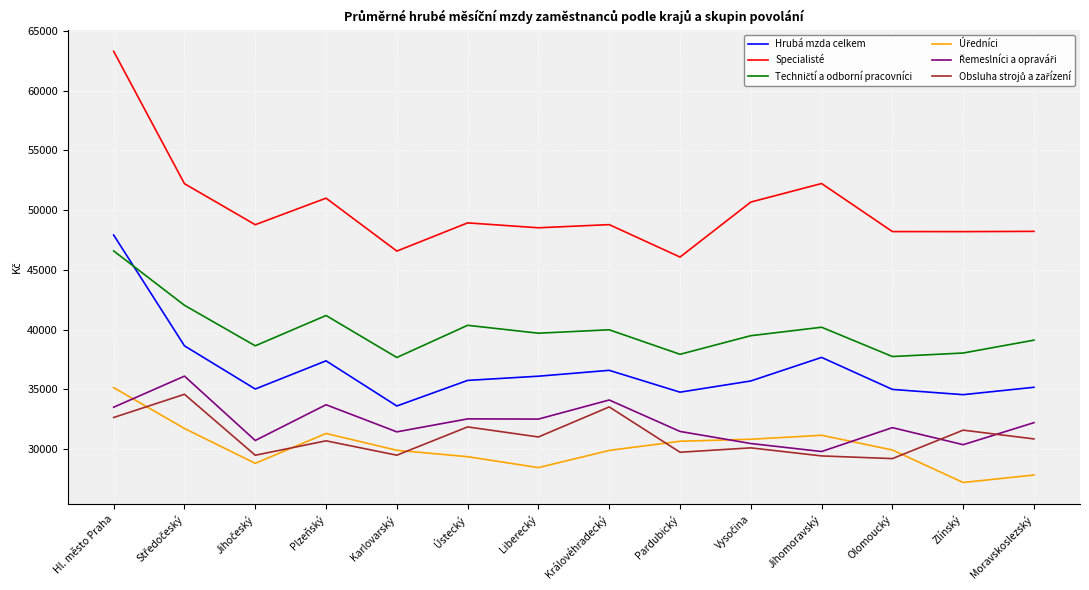

Which series has the largest total across all categories?

Specialisté